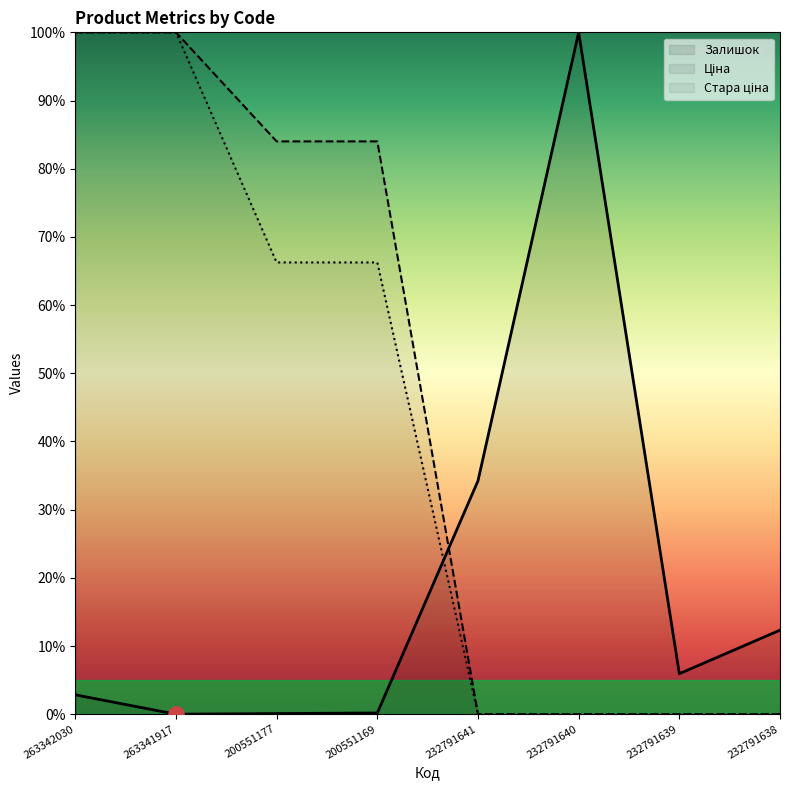

At how many categories does at least one series exceed 99?

3